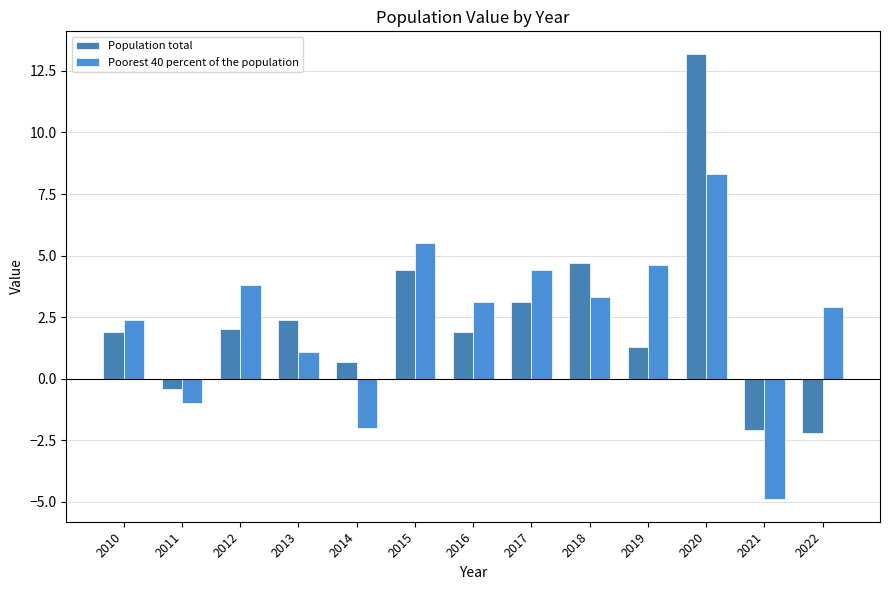

How many positive values does the Poorest 40 percent of the population series have?

10